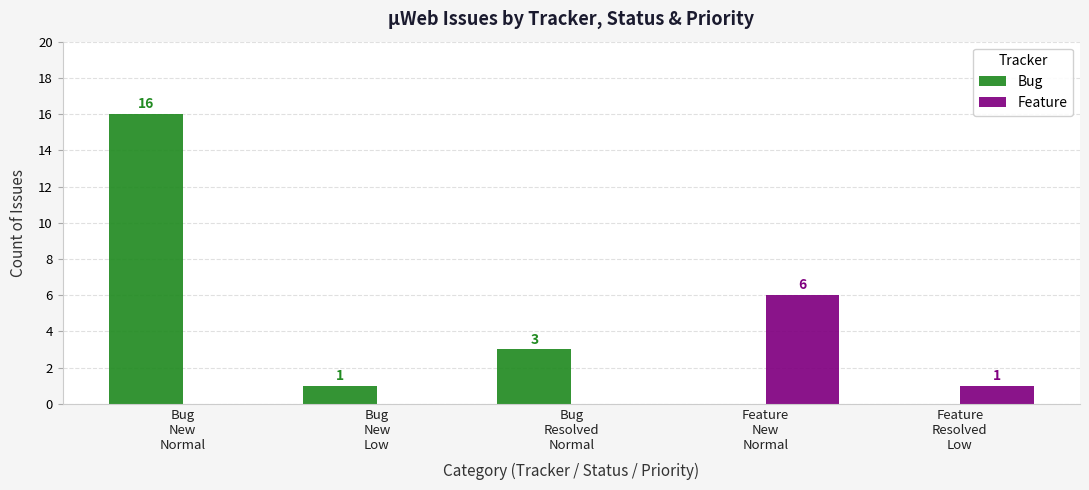

At which label is Feature closest to 3?

Feature
Resolved
Low